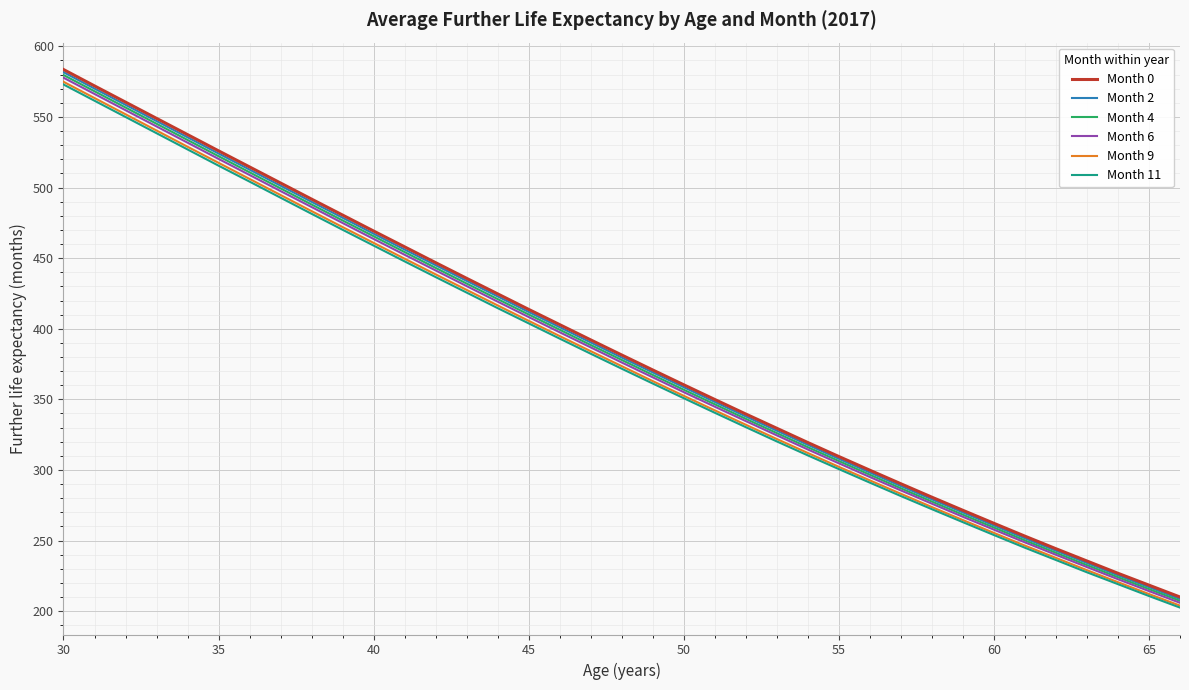

Which series has the largest range (max minus min)?

Month 0